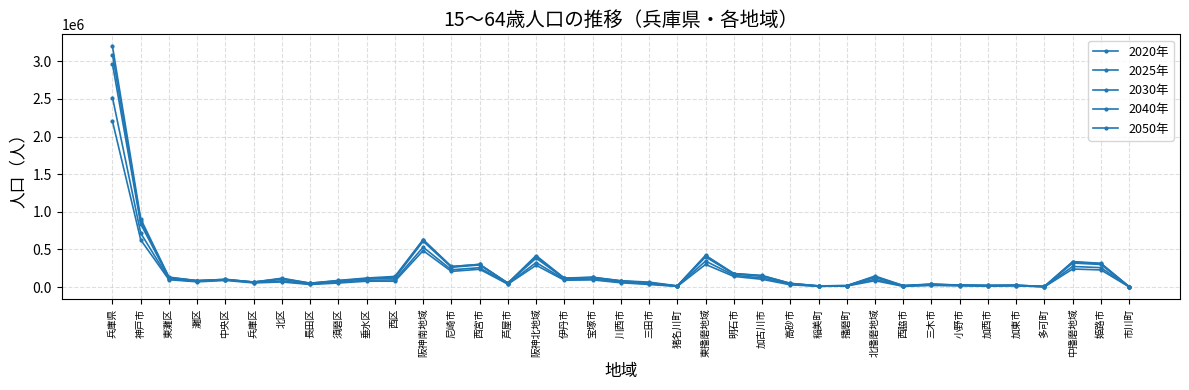

What is the total value across all series at 三田市?

254987